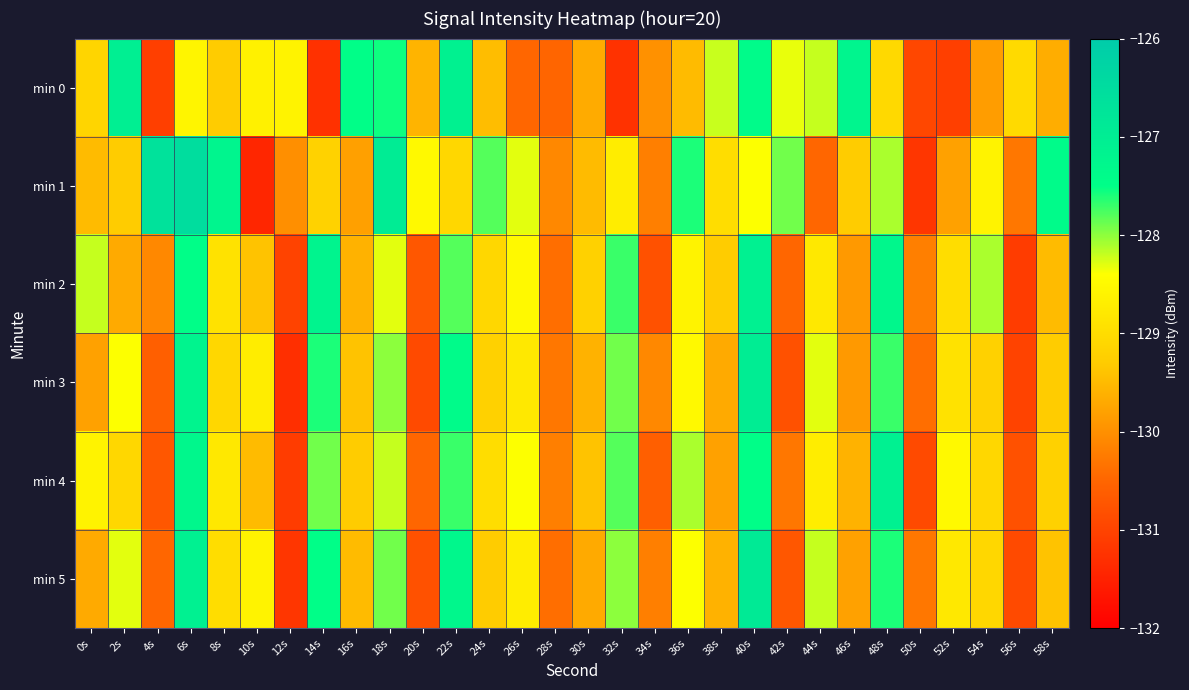

List the series in order of their peak value, highest first.

min 1, min 5, min 3, min 0, min 2, min 4